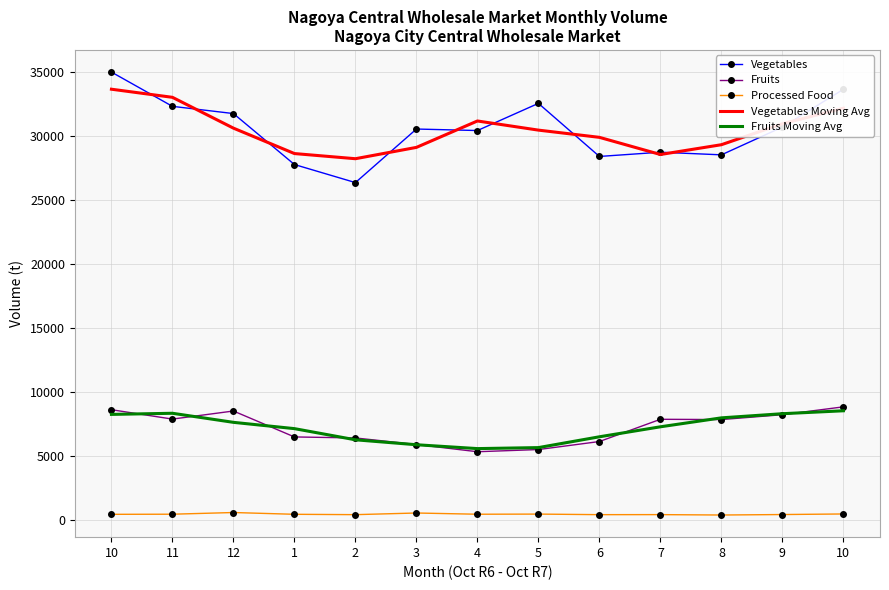

Where is the first local maximum for Vegetables?

3